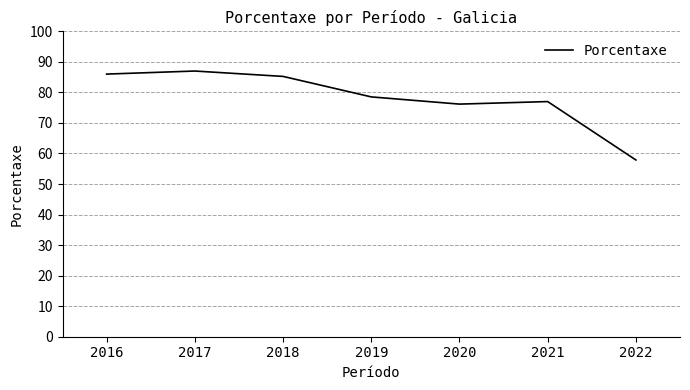

True or false: the data has more than 2 interior local peaks.

False